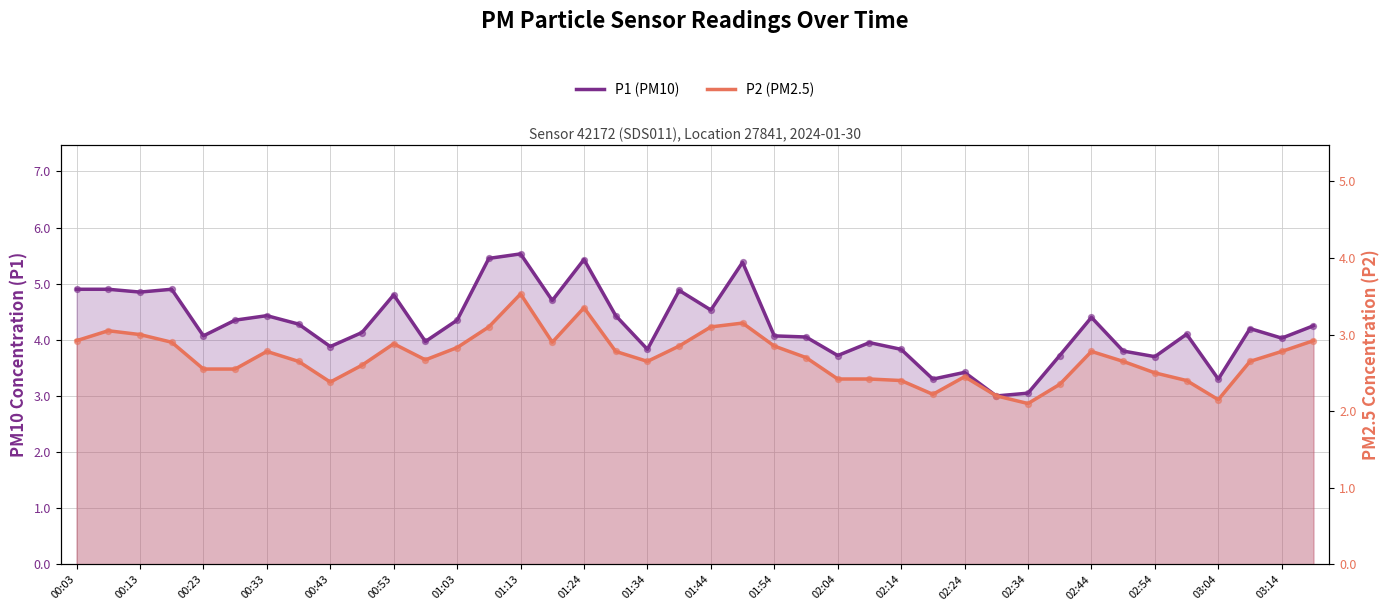

Is the value of P1 (PM10) at 02:54 greater than the value of P2 (PM2.5) at 29?

Yes